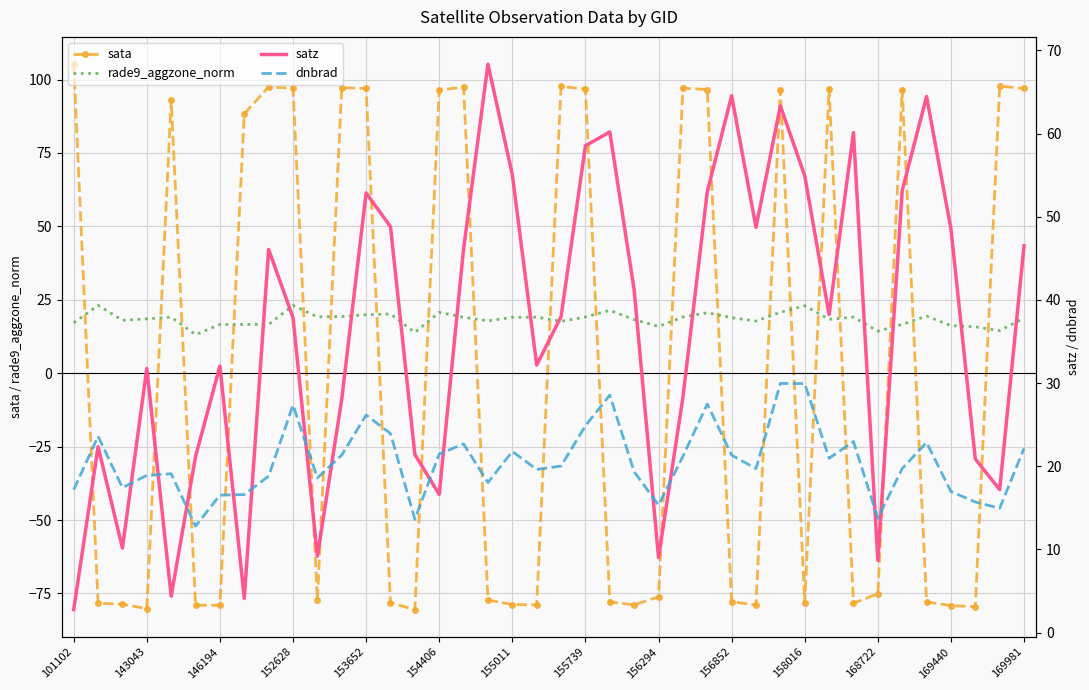

What is the value of the sata point at the 11th from the left?

-77.3